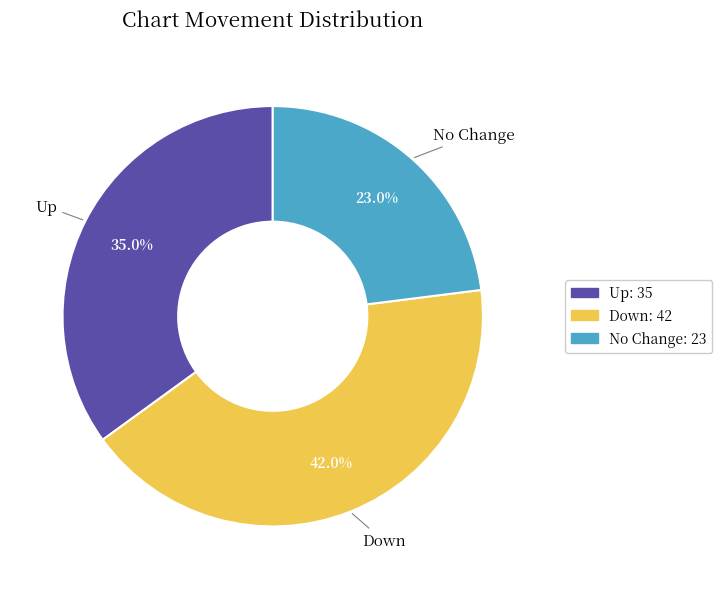

Does any single category account for the majority?

No